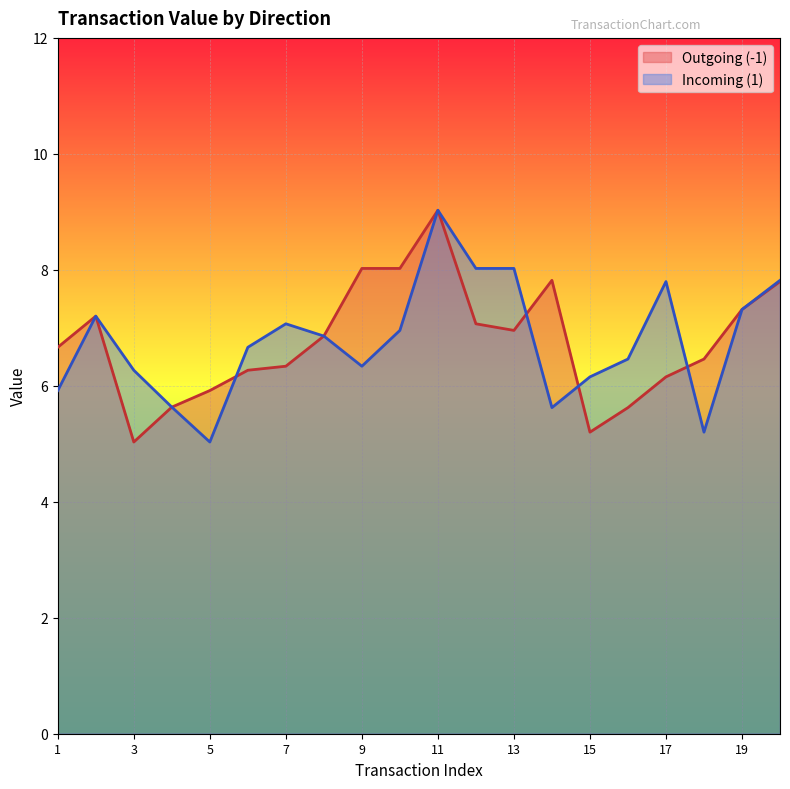

Which category has the highest value in the Outgoing (-1) series?

11